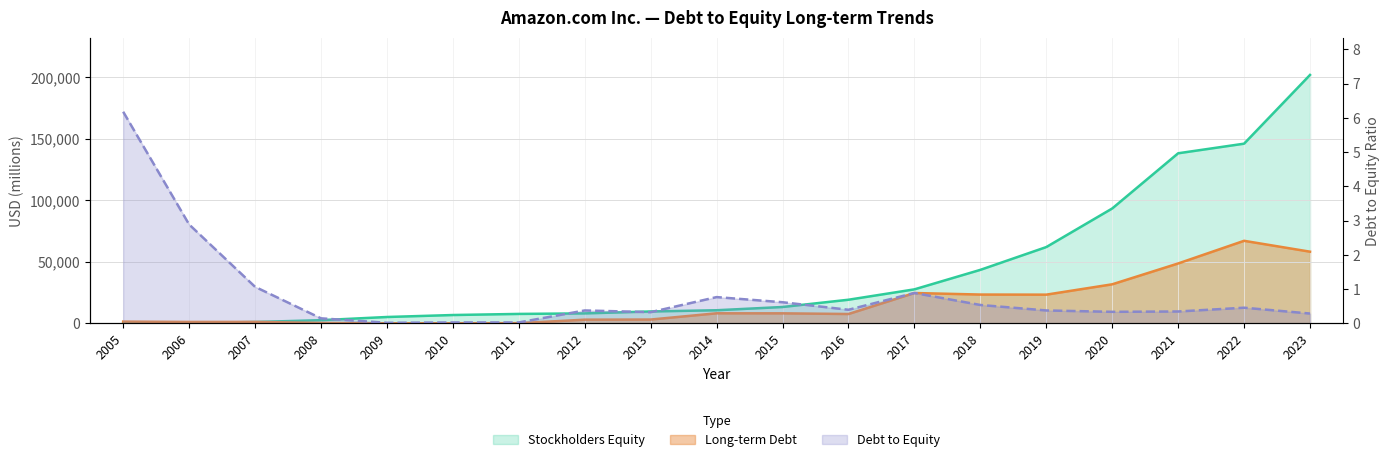

The Stockholders Equity series shows 9828.9 at 2017. True or false?

False